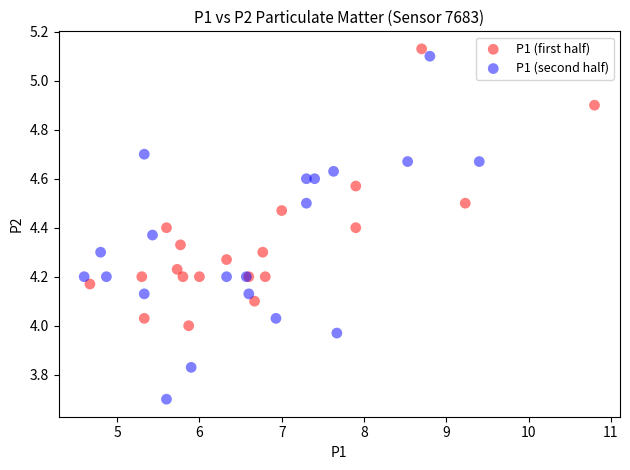

Which series reaches the minimum Y coordinate?

P1 (second half)